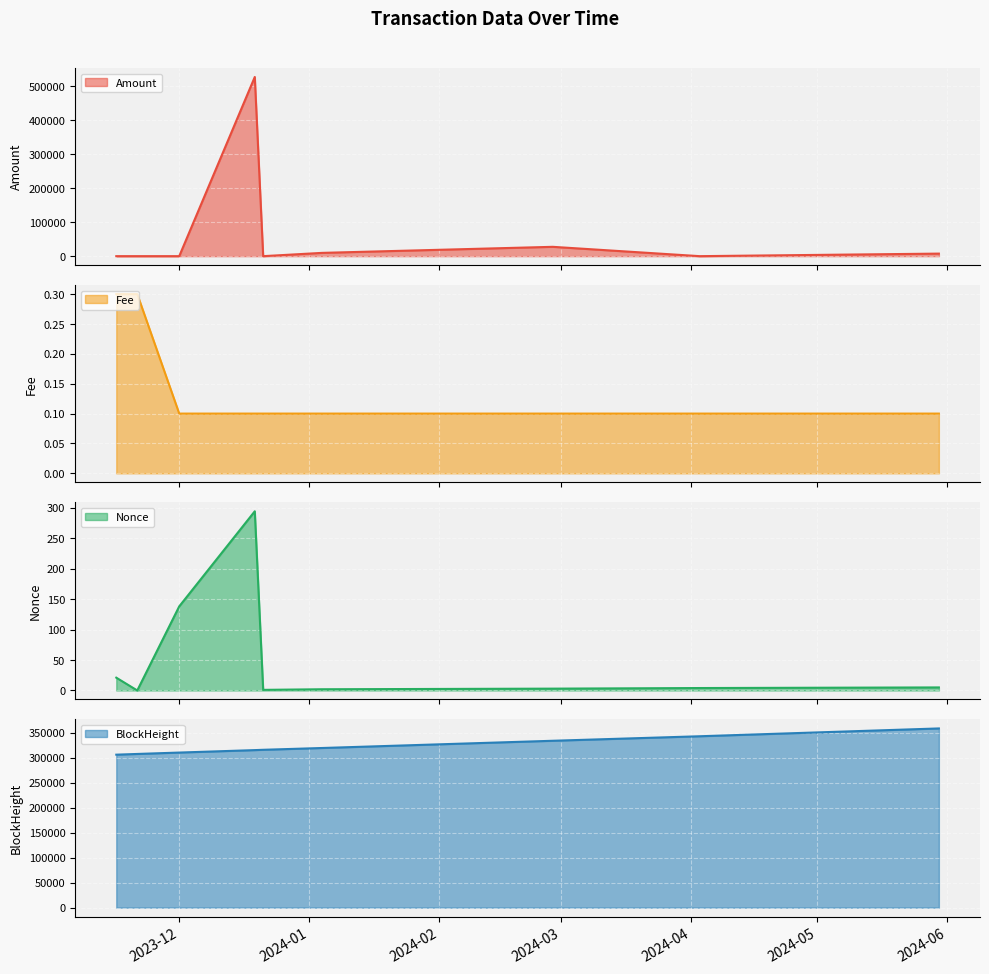

The BlockHeight series shows 517005.2 at 2024-05-30. True or false?

False